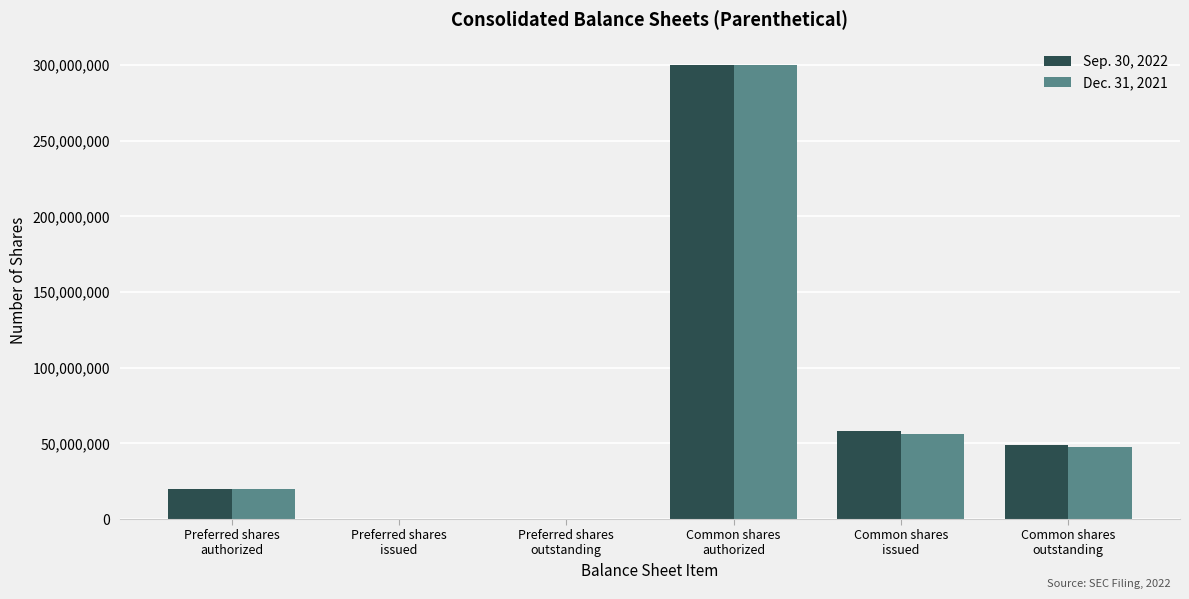

At which label does Dec. 31, 2021 first exceed 47714912?

Common shares
authorized